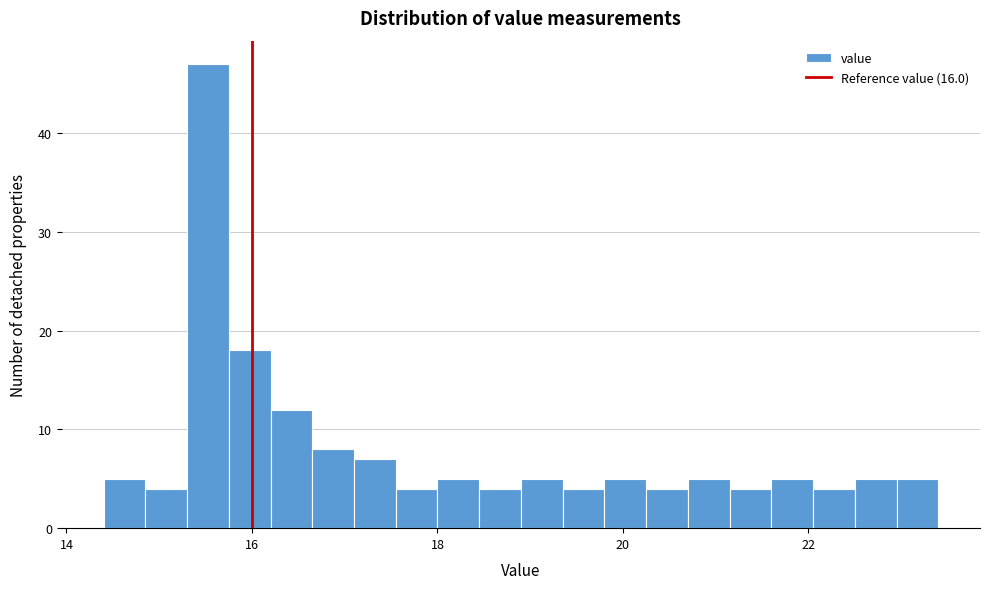

Read against the x-axis, roughly where is the centre of the tallest bar?

15.6